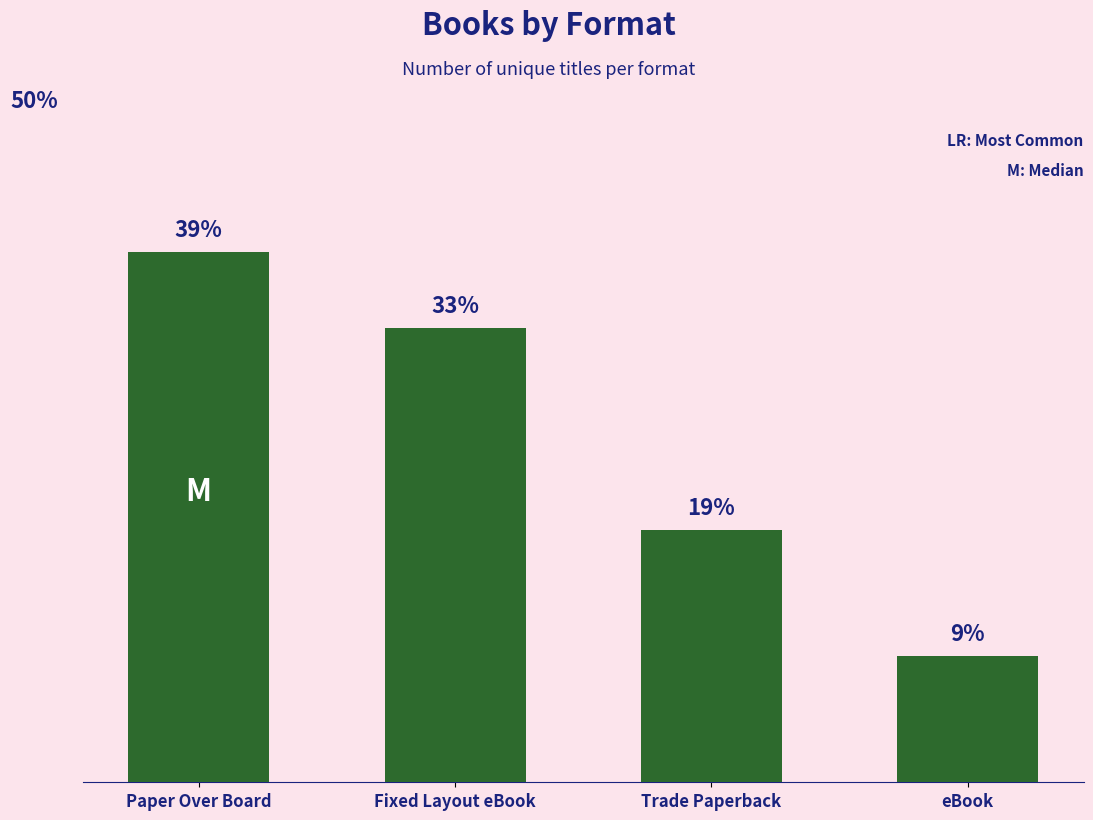

Reading left to right, extract all data points from this chart.

38.9	33.3	18.5	9.3